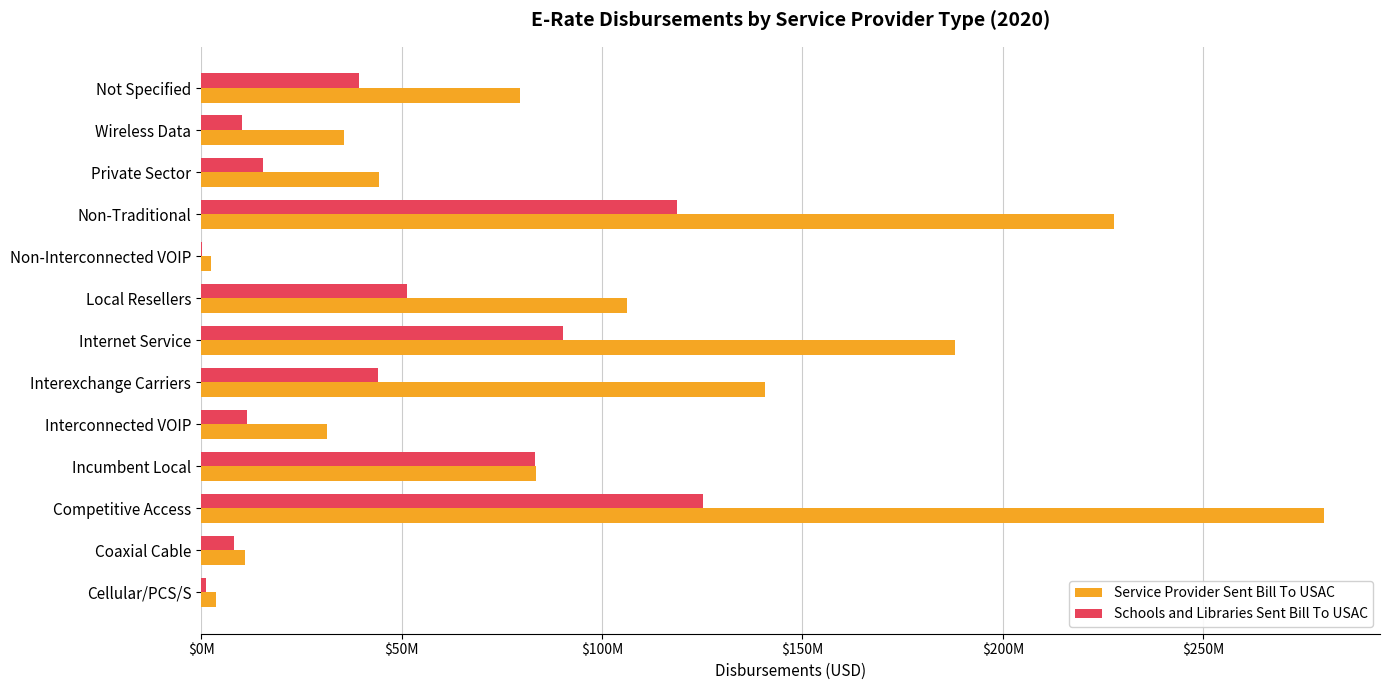

What are all the series names shown in the legend?

Service Provider Sent Bill To USAC, Schools and Libraries Sent Bill To USAC